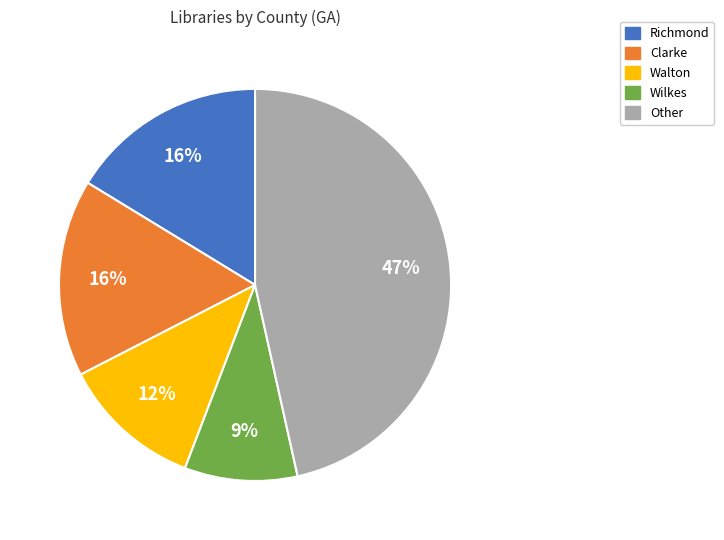

To the nearest percent, what is the average slice percentage?

20%